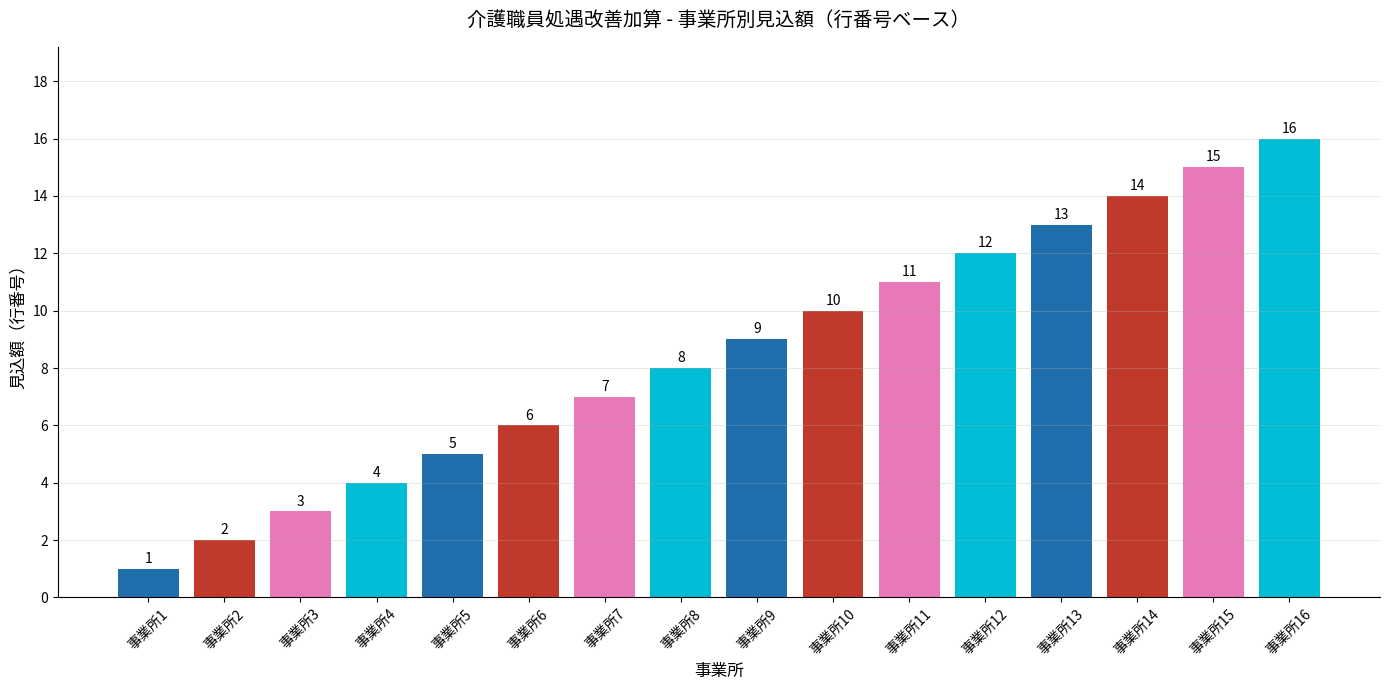

Which label corresponds to the smallest value in the chart?

事業所1